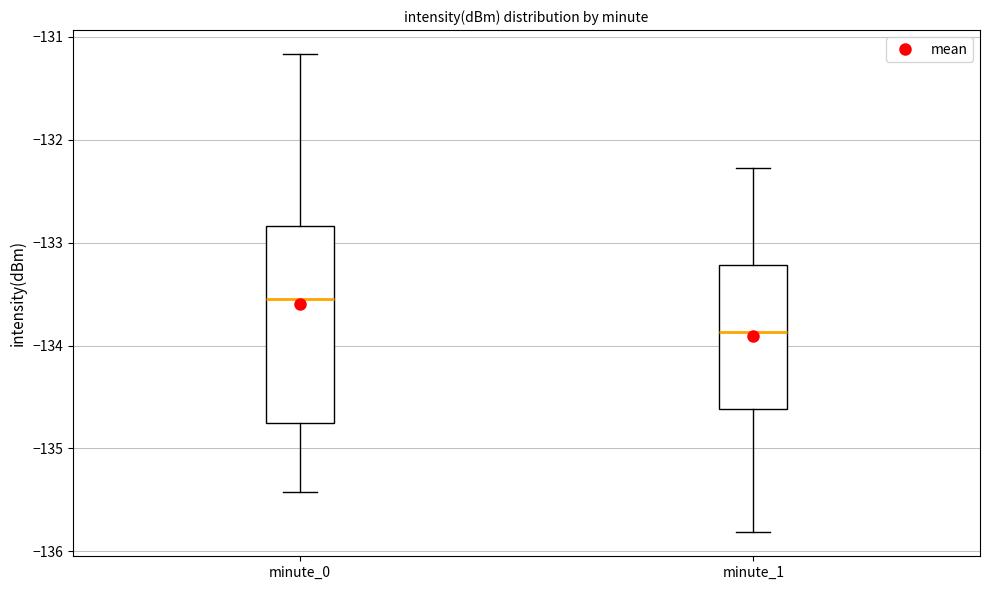

Reading left to right, read every box against the y-axis: the position of its median line, the range the box covers, and the ends of its whiskers. The values are not printed on the chart, so give them approximately, as read against the axis.

minute_0: median -133.6, box -134.8 to -132.8, whiskers -135.4 to -131.2
minute_1: median -133.9, box -134.6 to -133.2, whiskers -135.8 to -132.3